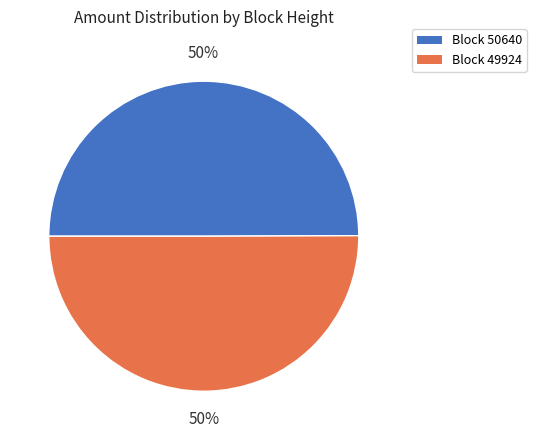

Approximately how many times larger is the value at Block 49924 compared to Block 50640?

1.0